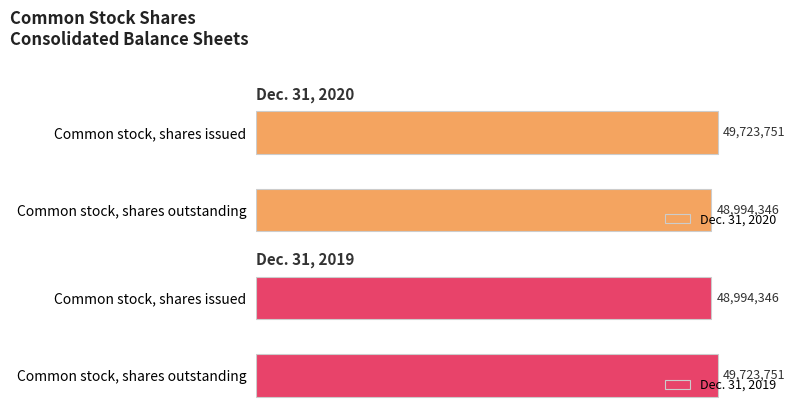

What is the difference between the maximum and minimum values in the Dec. 31, 2020 series?

729405